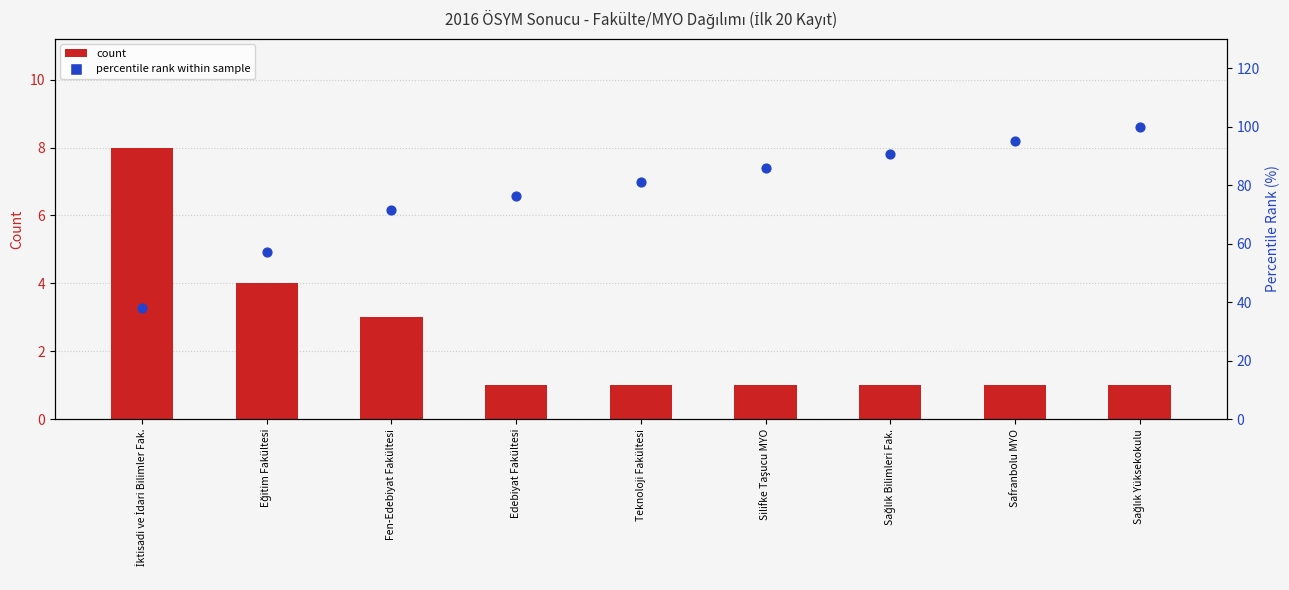

Which series has the widest spread of Y values?

percentile rank